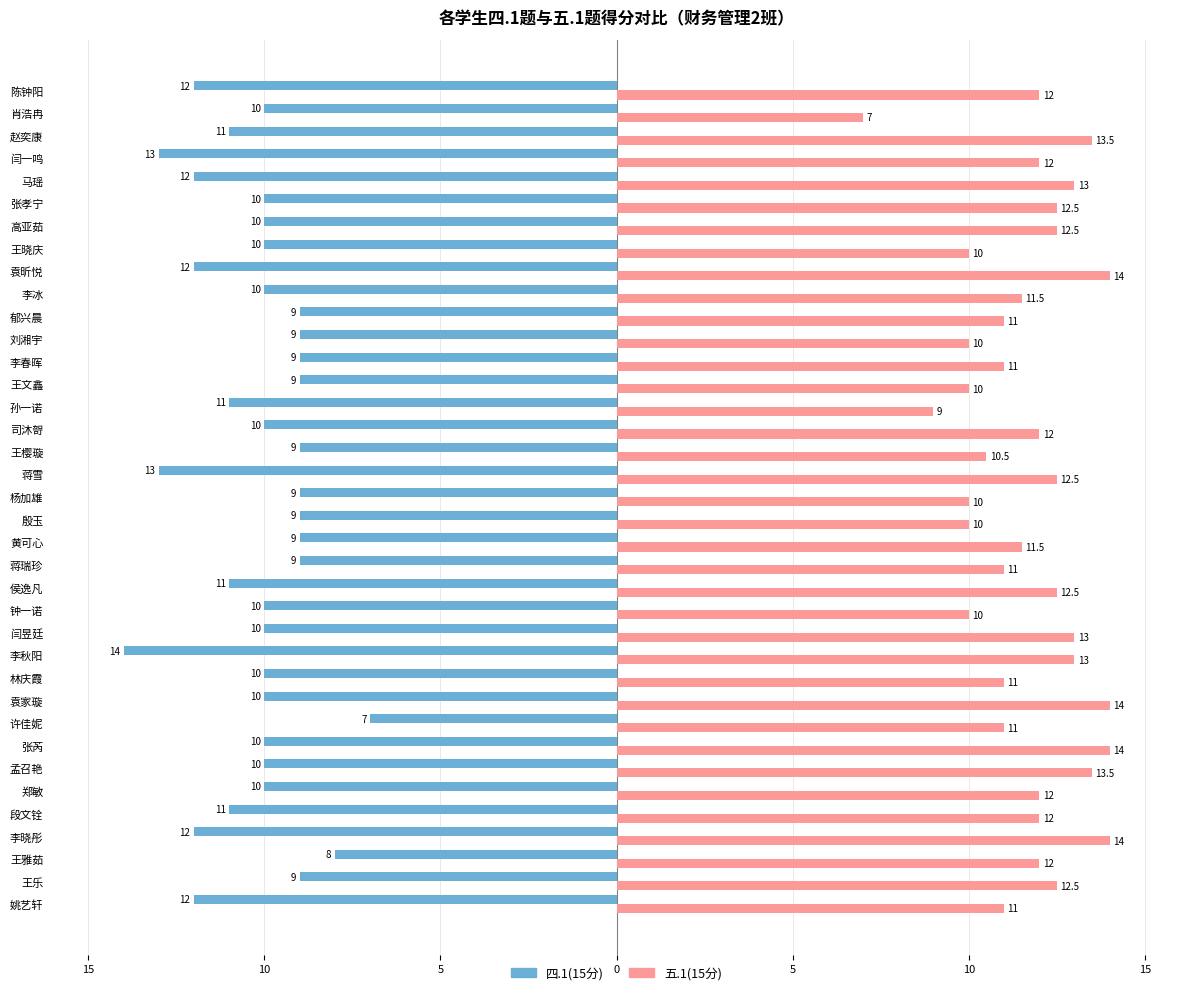

What are all the series names shown in the legend?

四.1(15分), 五.1(15分)